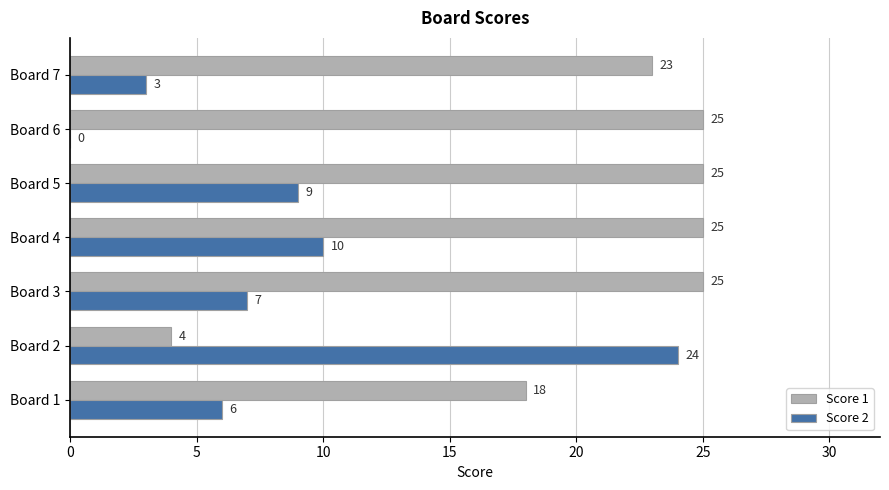

What are all the series names shown in the legend?

Score 1, Score 2